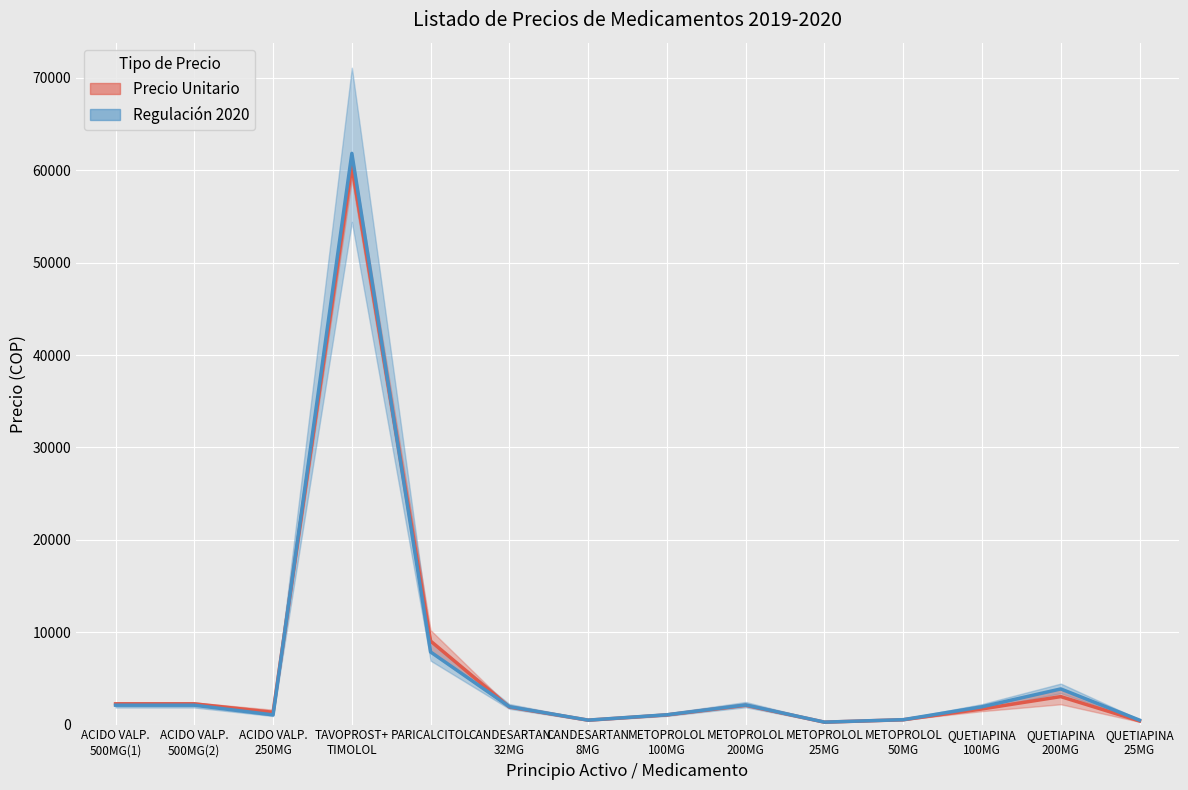

The Precio Unitario series shows 2894.0 at QUETIAPINA
100MG. True or false?

False